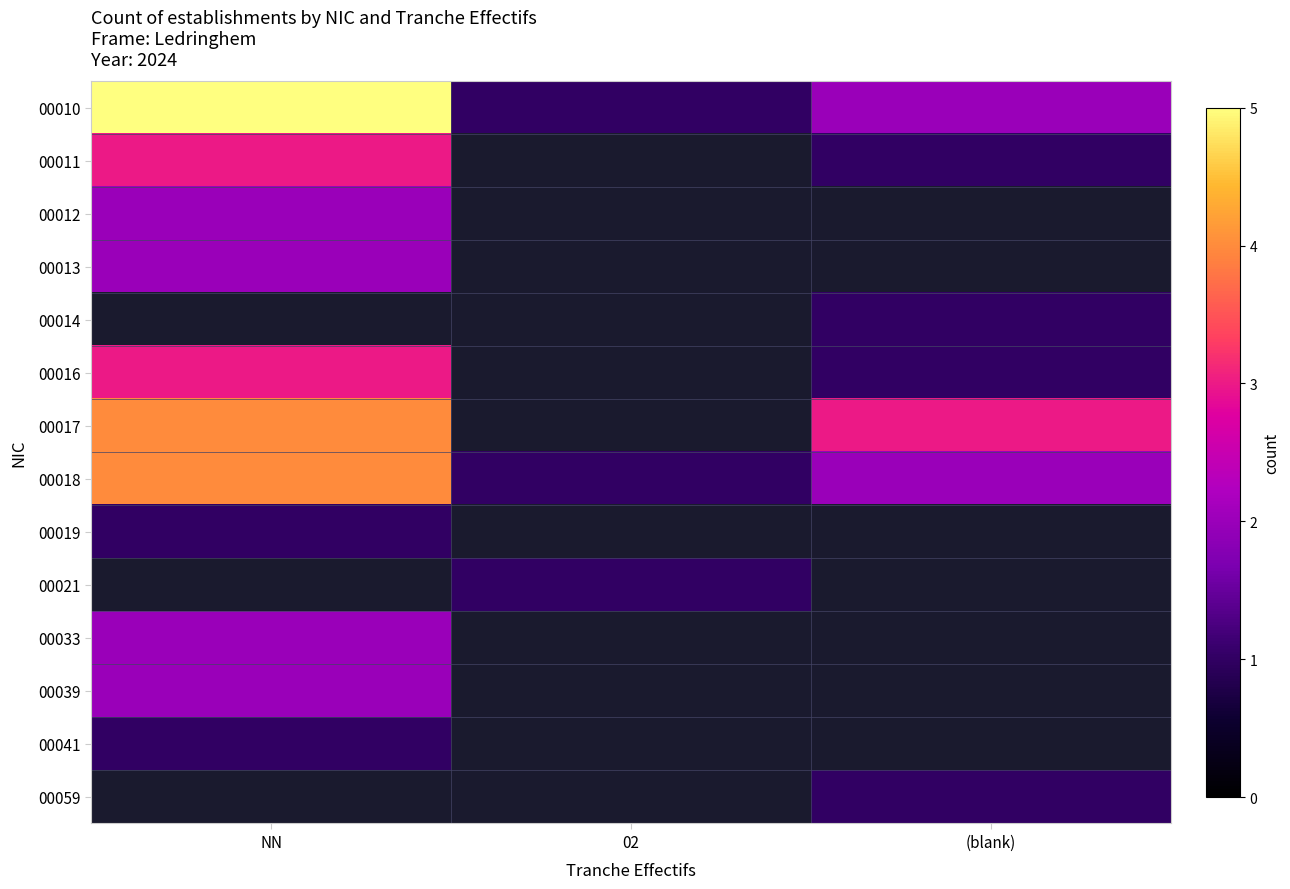

At how many categories does at least one series exceed 4?

1